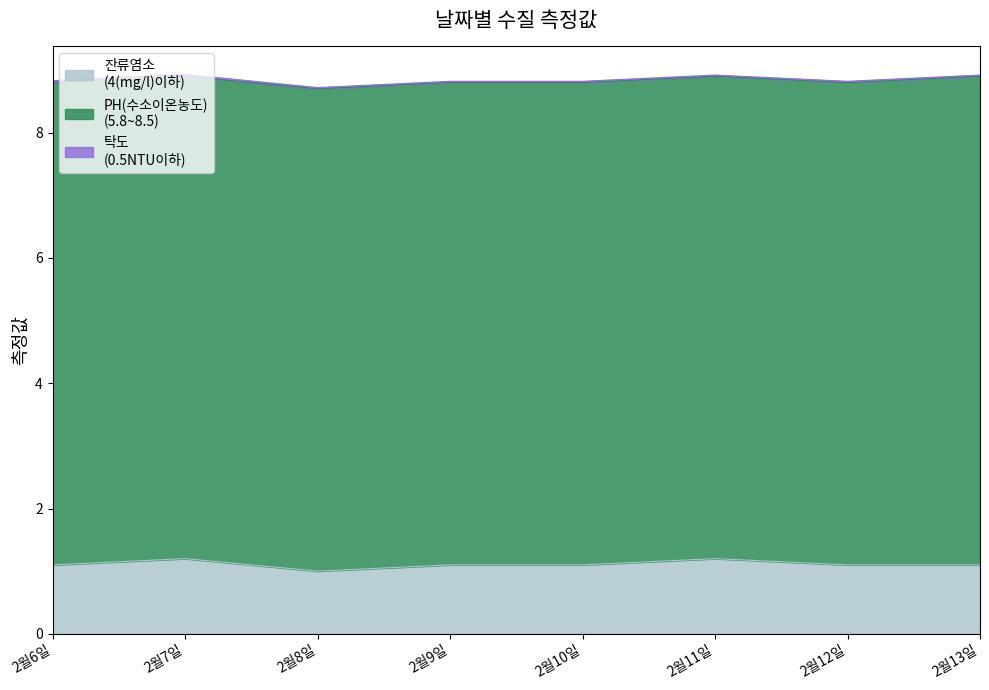

True or false: PH(수소이온농도)
(5.8~8.5) and 탁도
(0.5NTU이하) intersect in this chart.

False